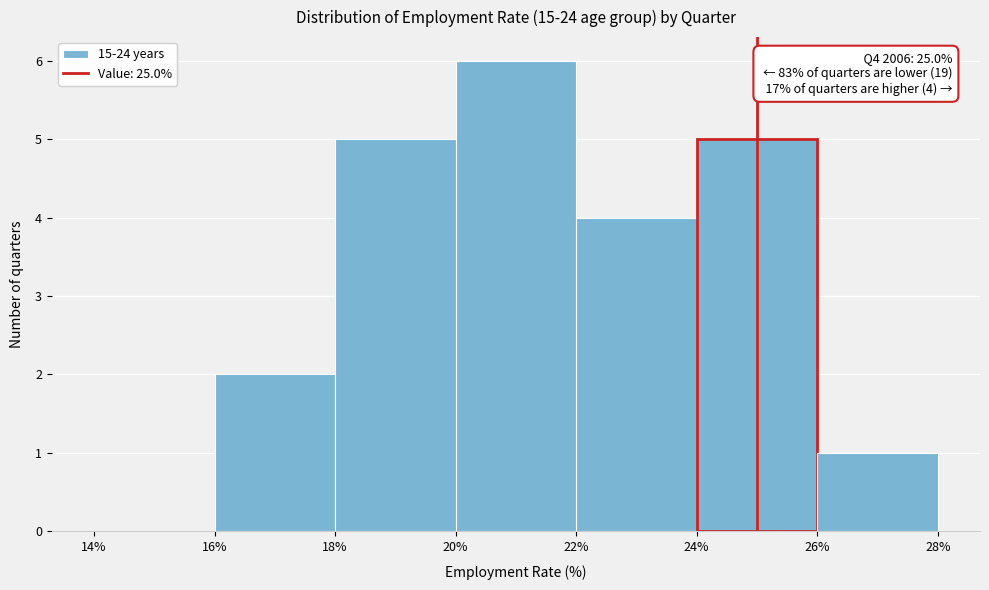

Over which range of the x-axis is the bar tallest?

20% to 22%